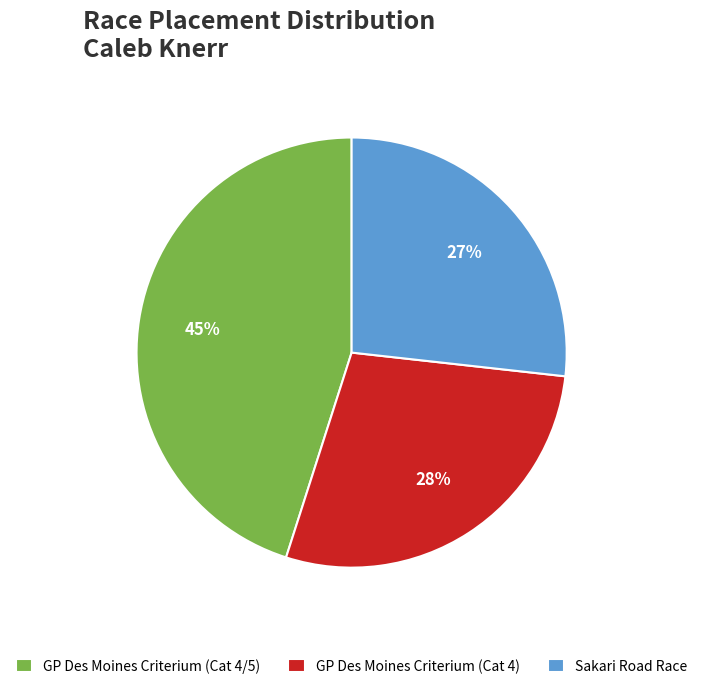

Count the number of slices in the pie.

3